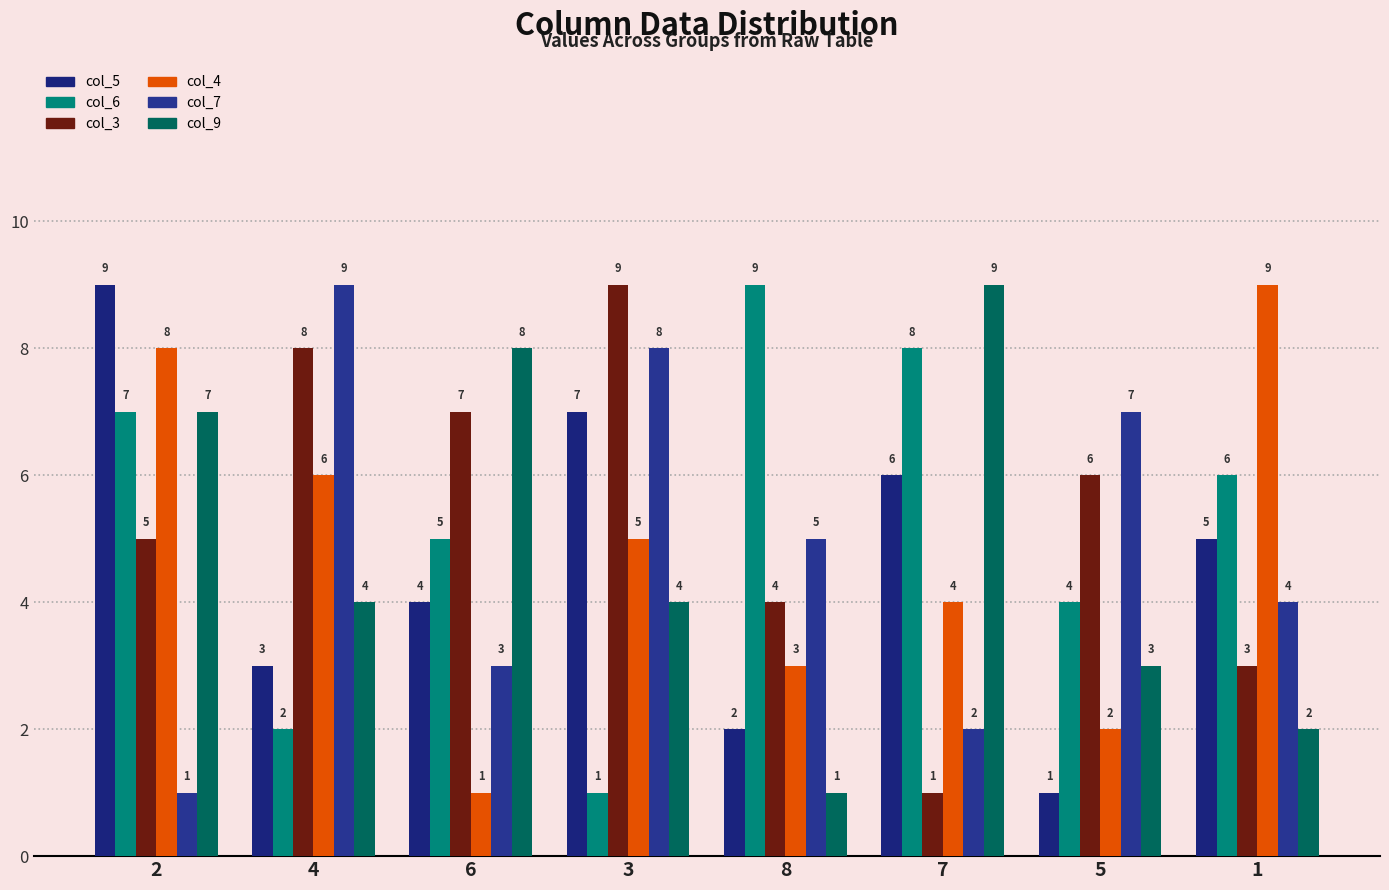

At which label does col_6 reach its minimum?

3